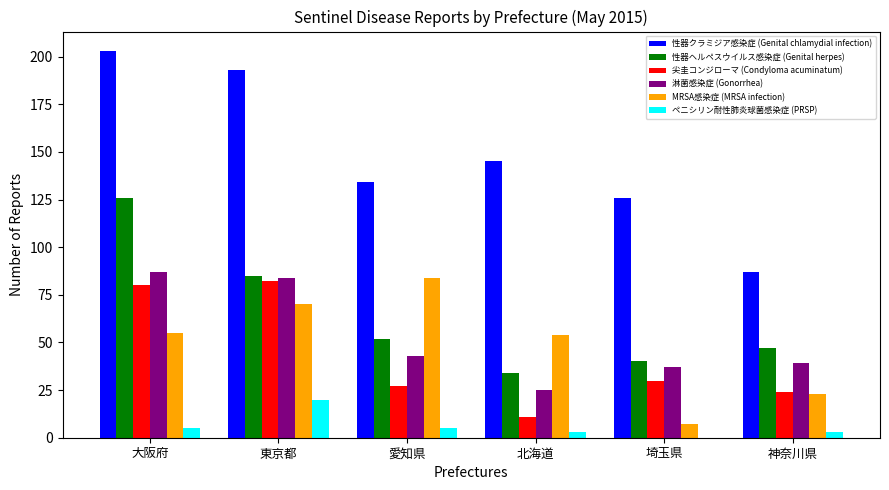

How many groups of bars are there?

6